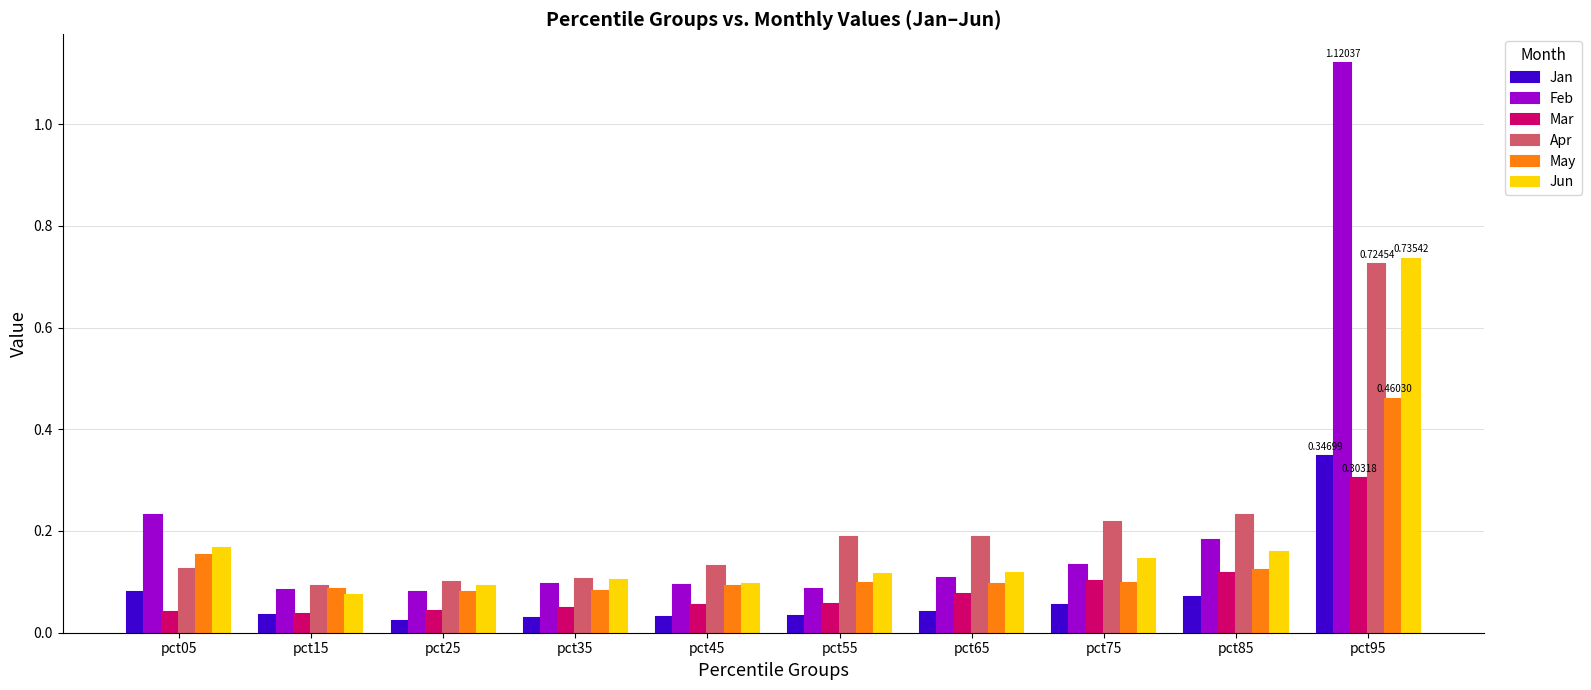

Which series changed the most between pct05 and pct15?

Feb